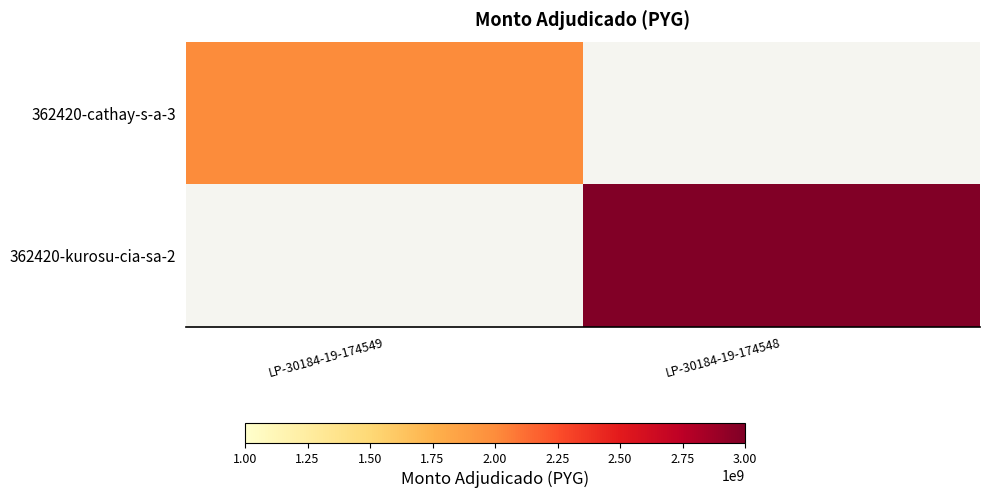

Which series has the largest range (max minus min)?

362420-kurosu-cia-sa-2